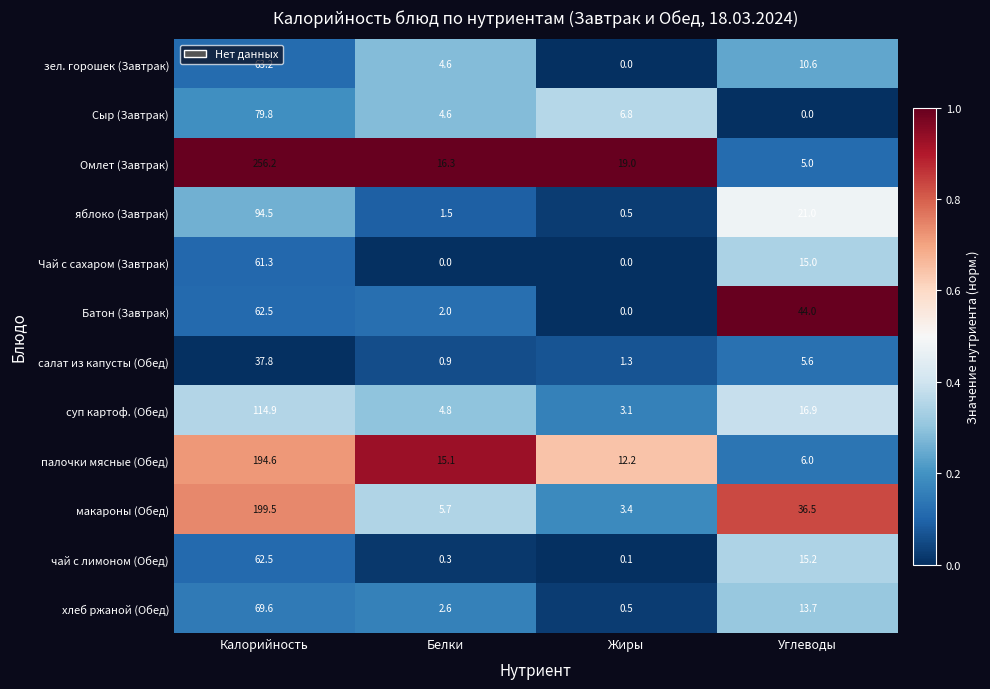

How many data points does each series have?

4